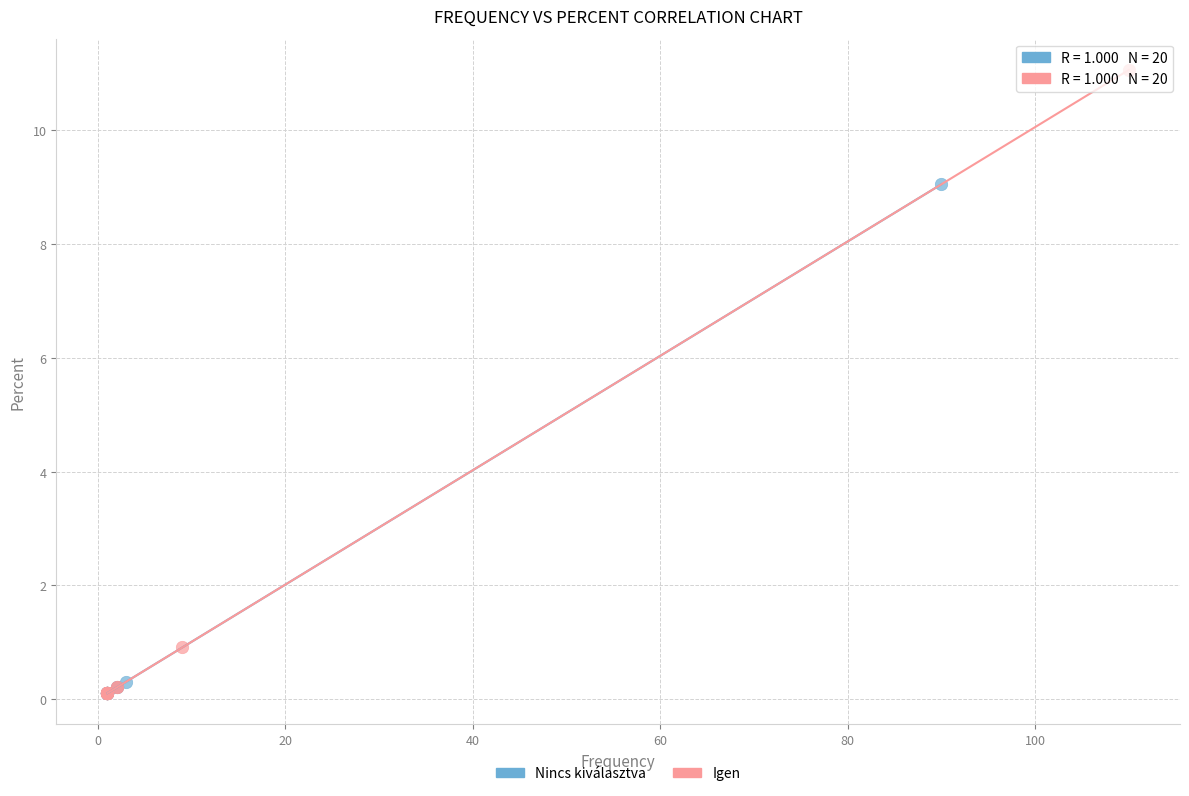

Which series reaches the maximum Y coordinate?

Igen